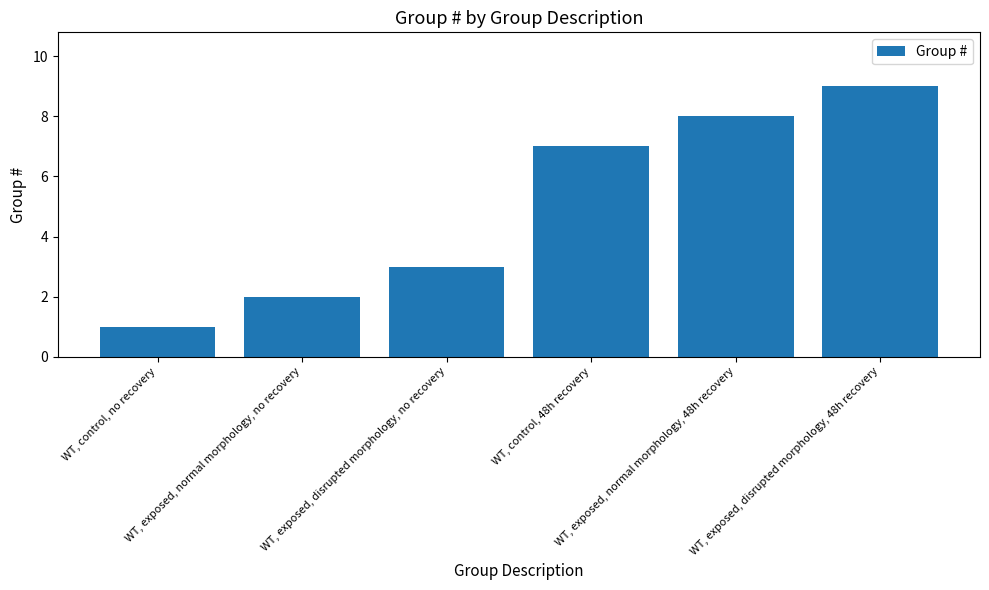

List the labels in order of value, smallest first.

WT, control, no recovery, WT, exposed, normal morphology, no recovery, WT, exposed, disrupted morphology, no recovery, WT, control, 48h recovery, WT, exposed, normal morphology, 48h recovery, WT, exposed, disrupted morphology, 48h recovery